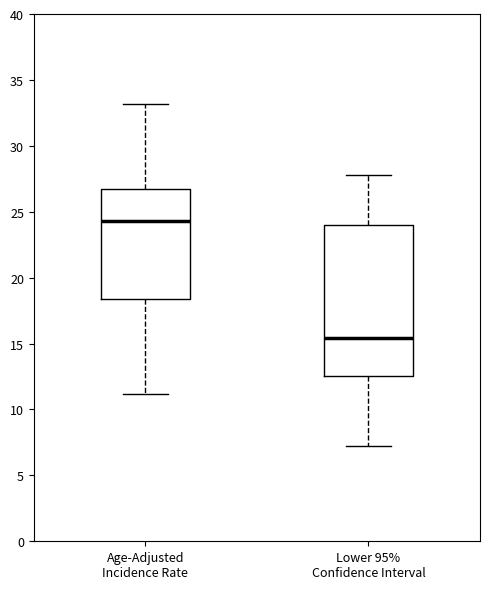

Reading left to right, transcribe this box plot: for each box, give where its median line is, the range the box spans, and where its two whiskers end, as read against the y-axis. The values are not printed on the chart, so give them approximately, as read against the axis.

Age-Adjusted Incidence Rate: median 24.5, box 18.5 to 26.5, whiskers 11.0 to 33.0
Lower 95% Confidence Interval: median 15.5, box 12.5 to 24.0, whiskers 7.0 to 28.0